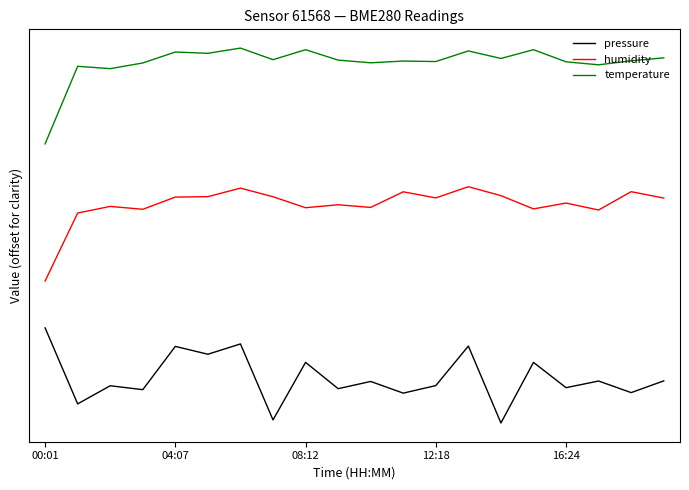

True or false: temperature and pressure cross at least once.

False